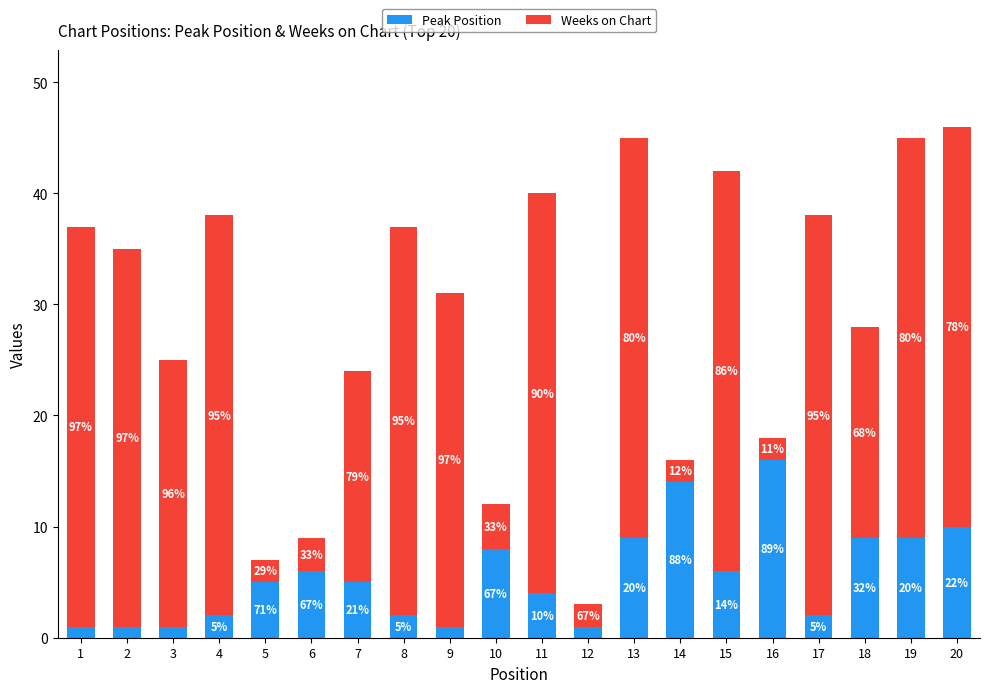

At 3, list the series in order from largest to smallest.

Weeks on Chart, Peak Position